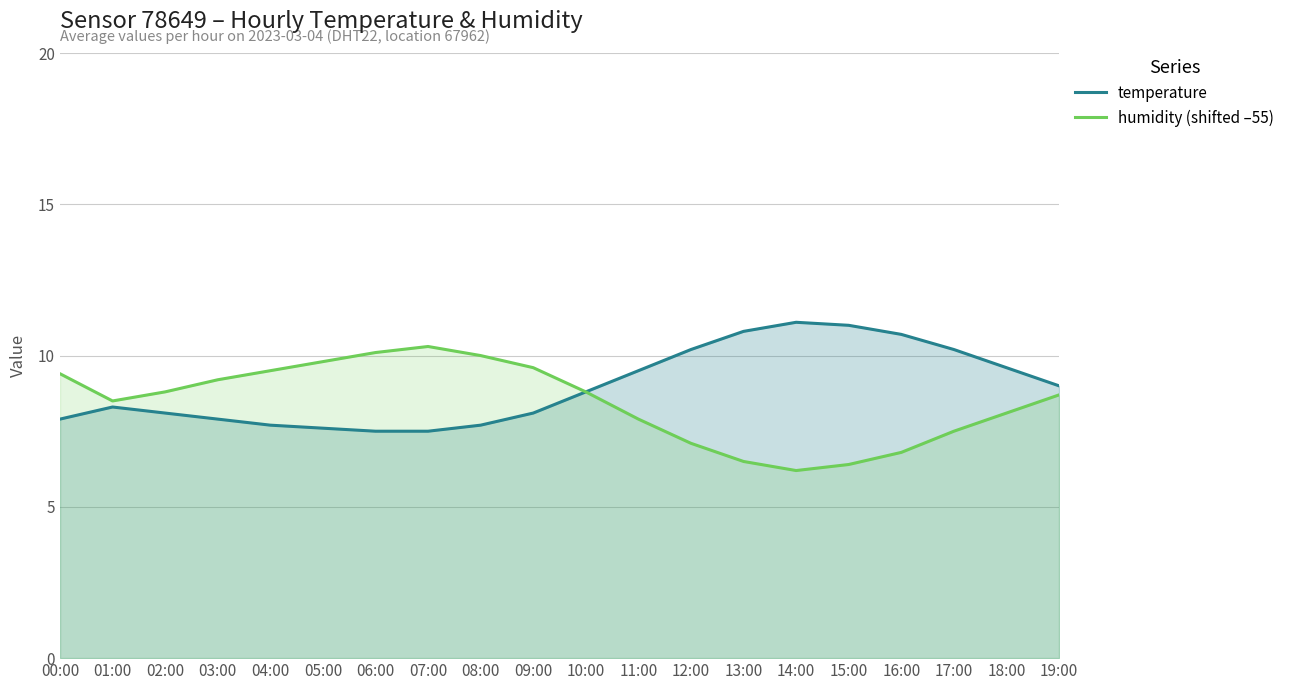

How many series are shown in this chart?

2